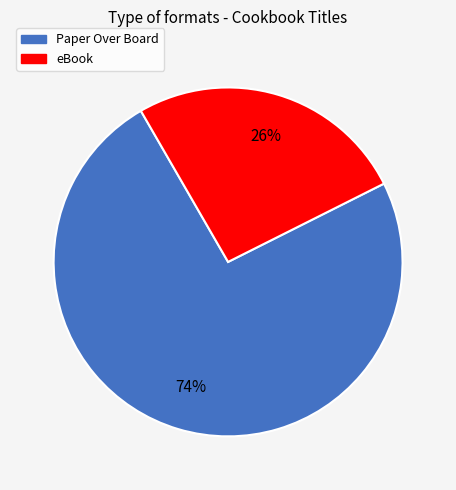

Which has a higher value, eBook or Paper Over Board?

Paper Over Board